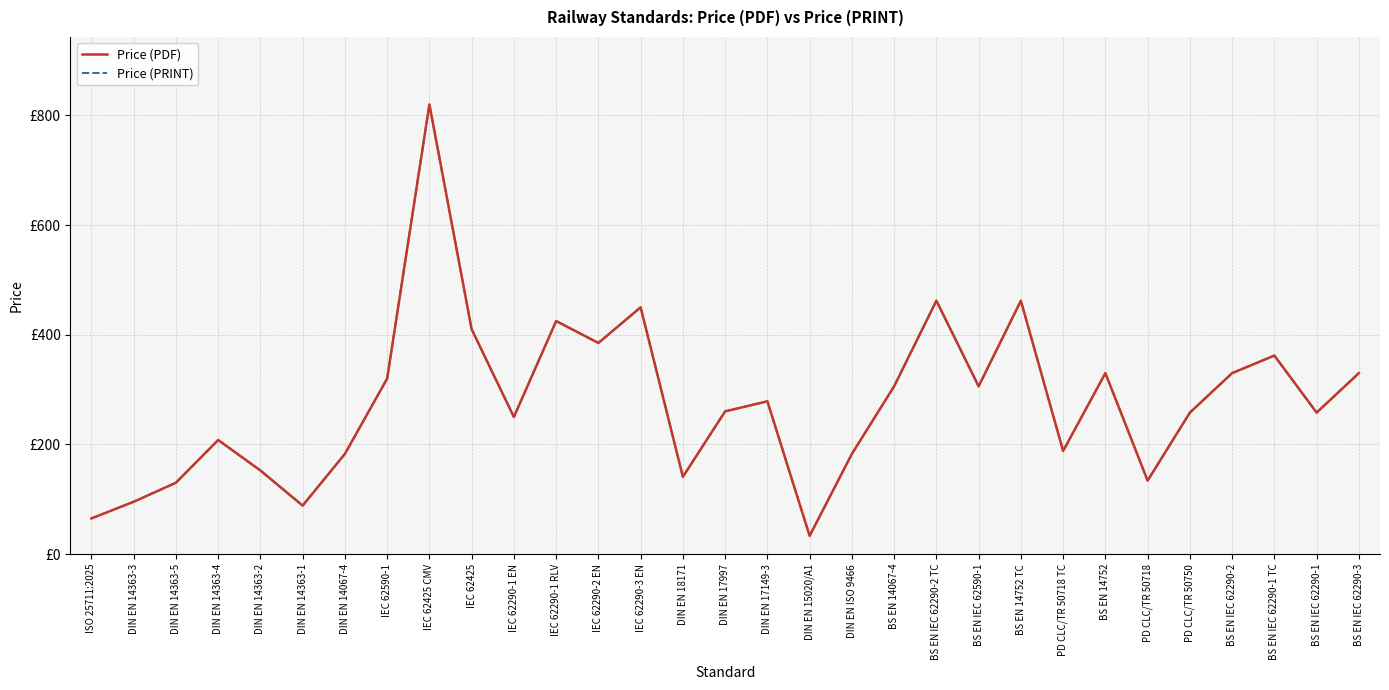

Which has a higher value, DIN EN 14363-1 or BS EN 14752 TC?

BS EN 14752 TC